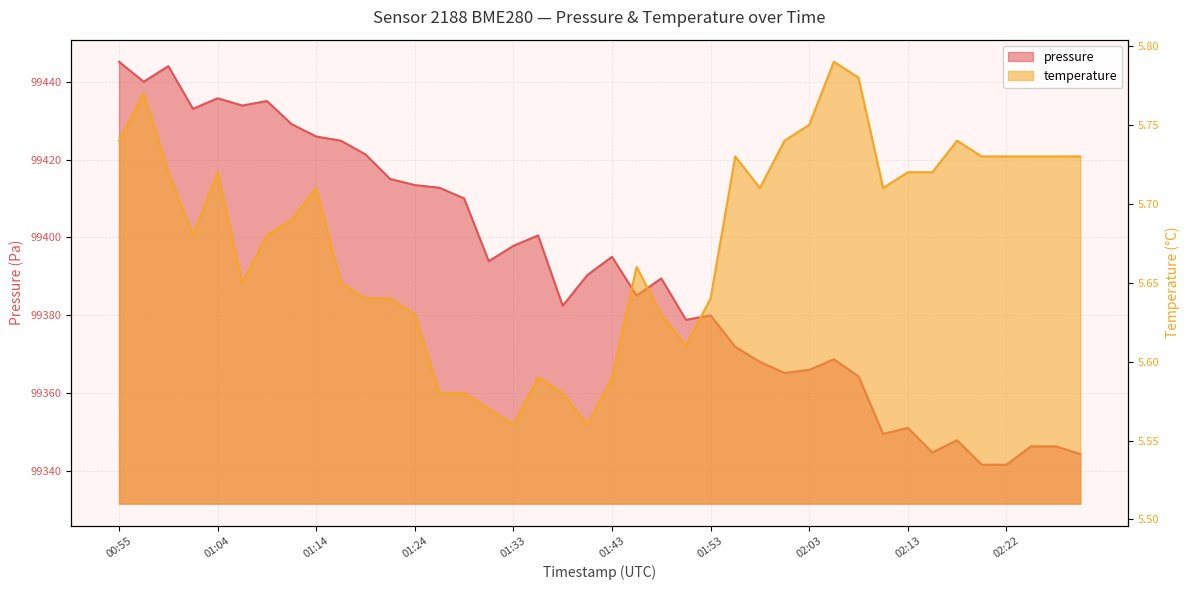

What is the value of the pressure point at the 36th from the left?

99341.6